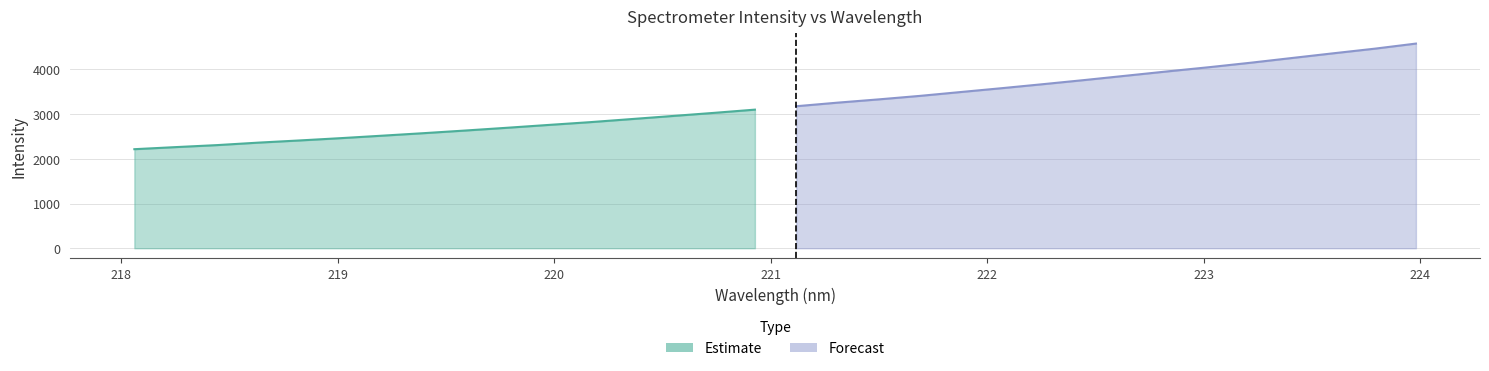

What is the value of the 13th point from the left?

2888.8